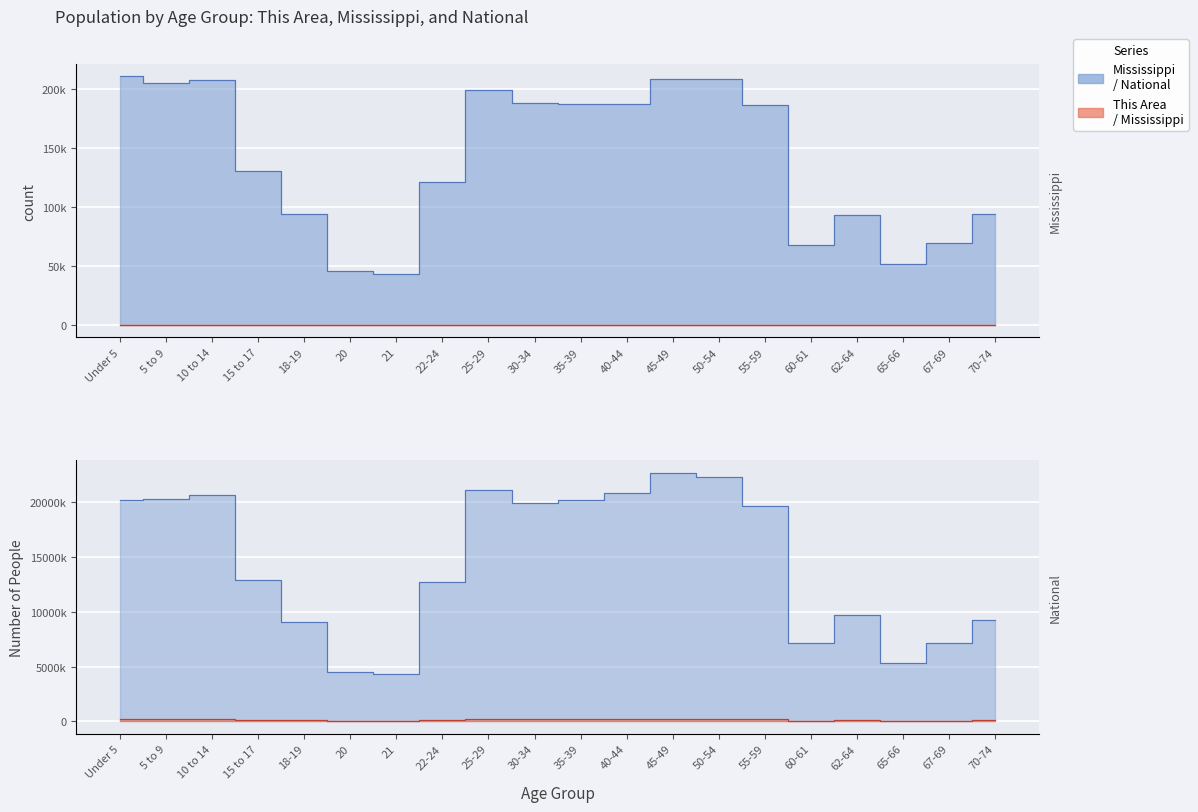

At which label does Mississippi reach its minimum?

21